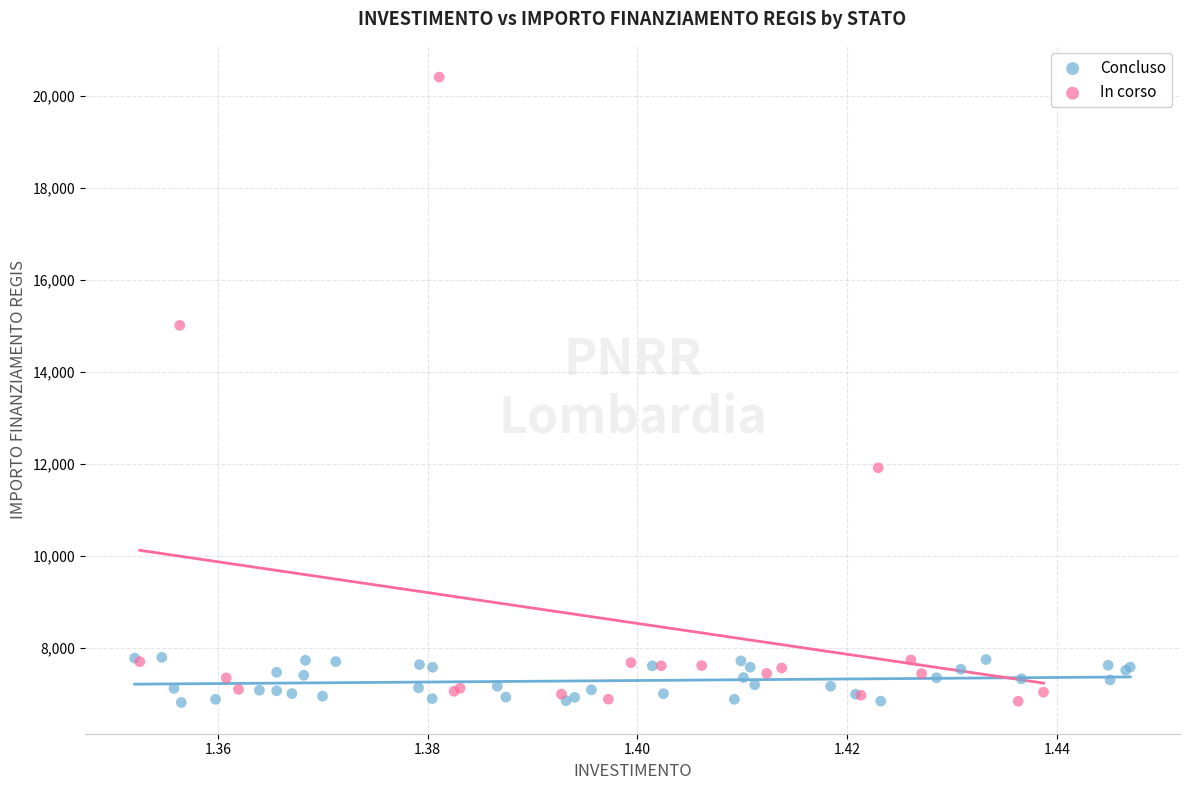

Which series contains the highest Y value?

In corso